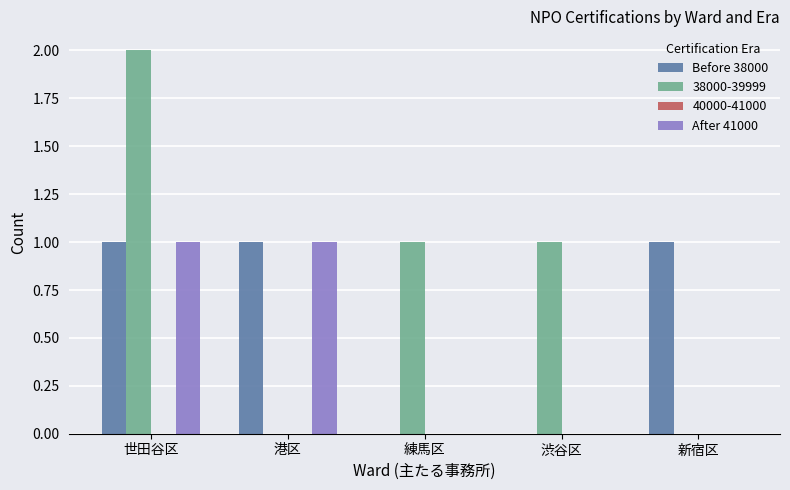

True or false: Before 38000 has a value of 0 at 練馬区.

True